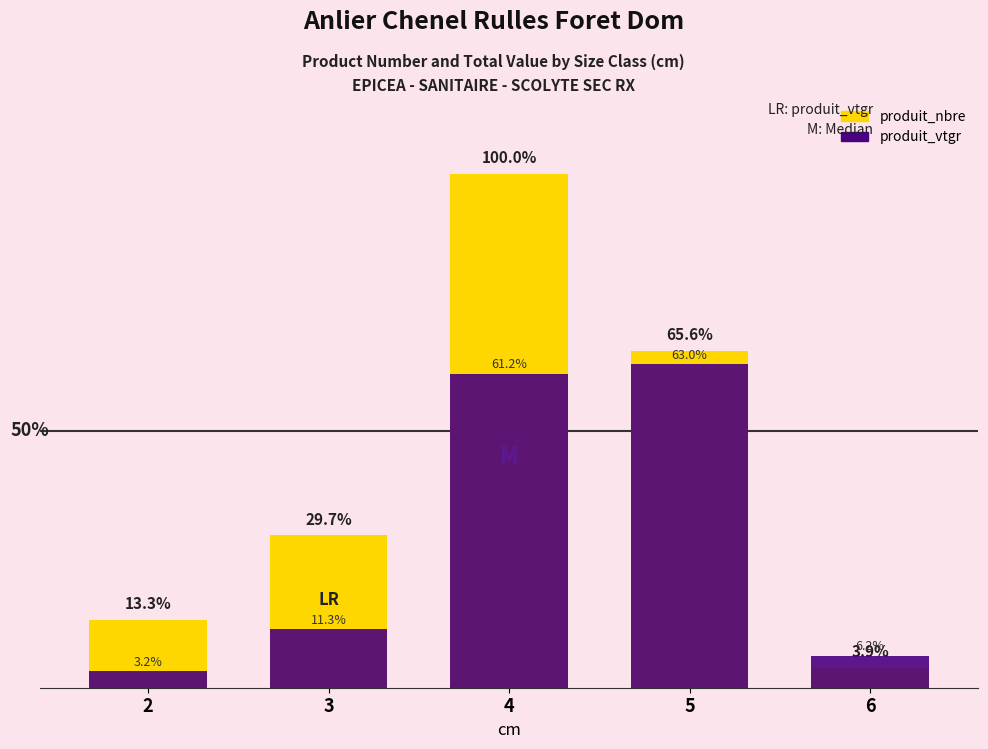

What is the maximum value shown in the chart?

100.0